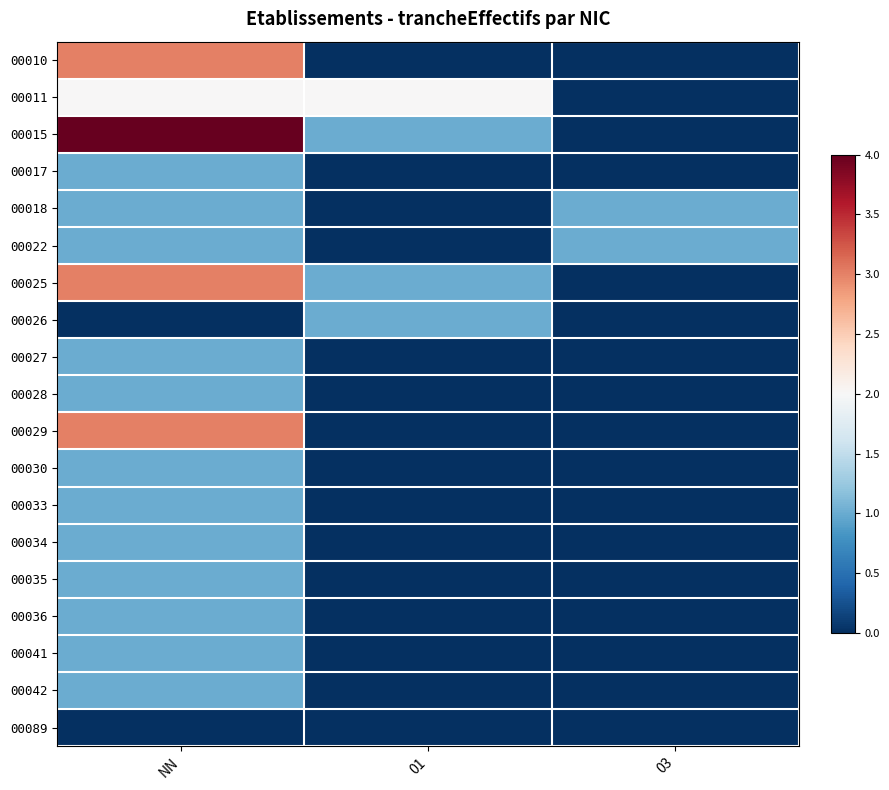

List the series in order of their peak value, lowest first.

00089, 00017, 00018, 00022, 00026, 00027, 00028, 00030, 00033, 00034, 00035, 00036, 00041, 00042, 00011, 00010, 00025, 00029, 00015